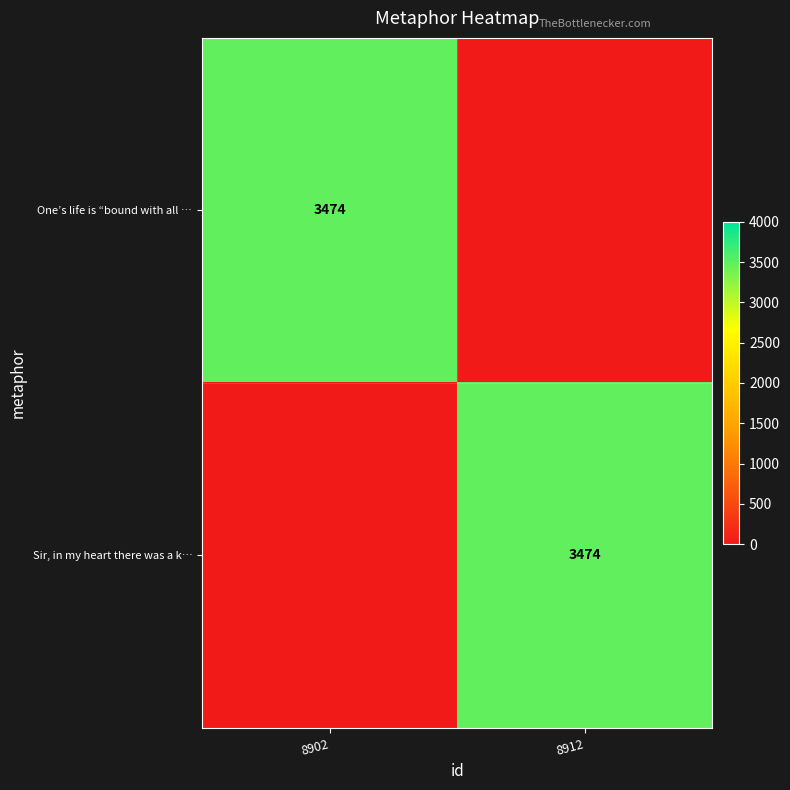

Is it true that One’s life is “bound with all … equals 3474 at 8902?

True